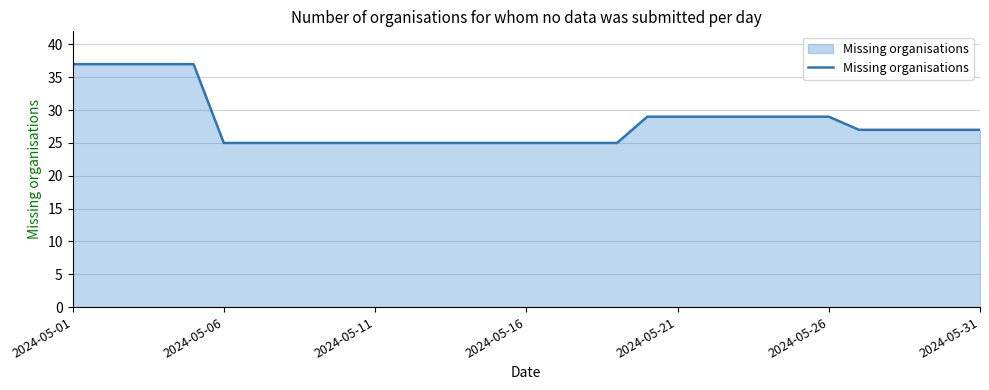

How many distinct data groups are displayed?

1